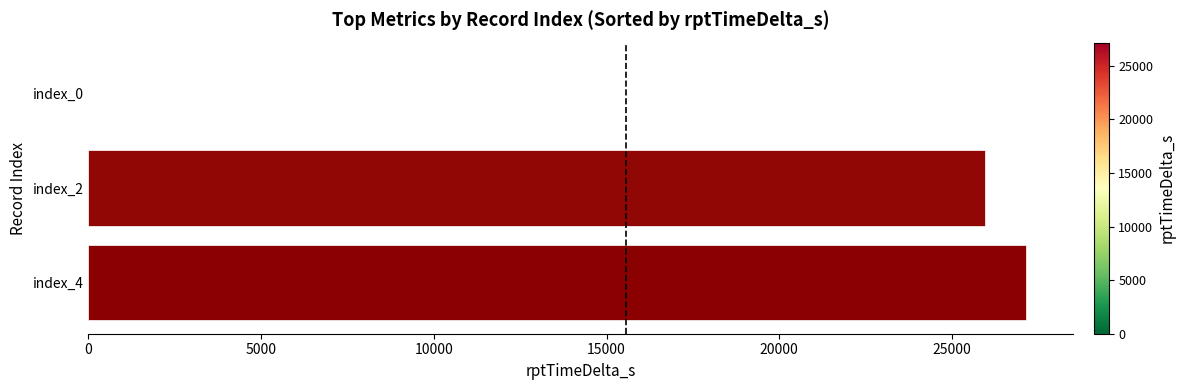

Which category has the highest value across all series?

index_4